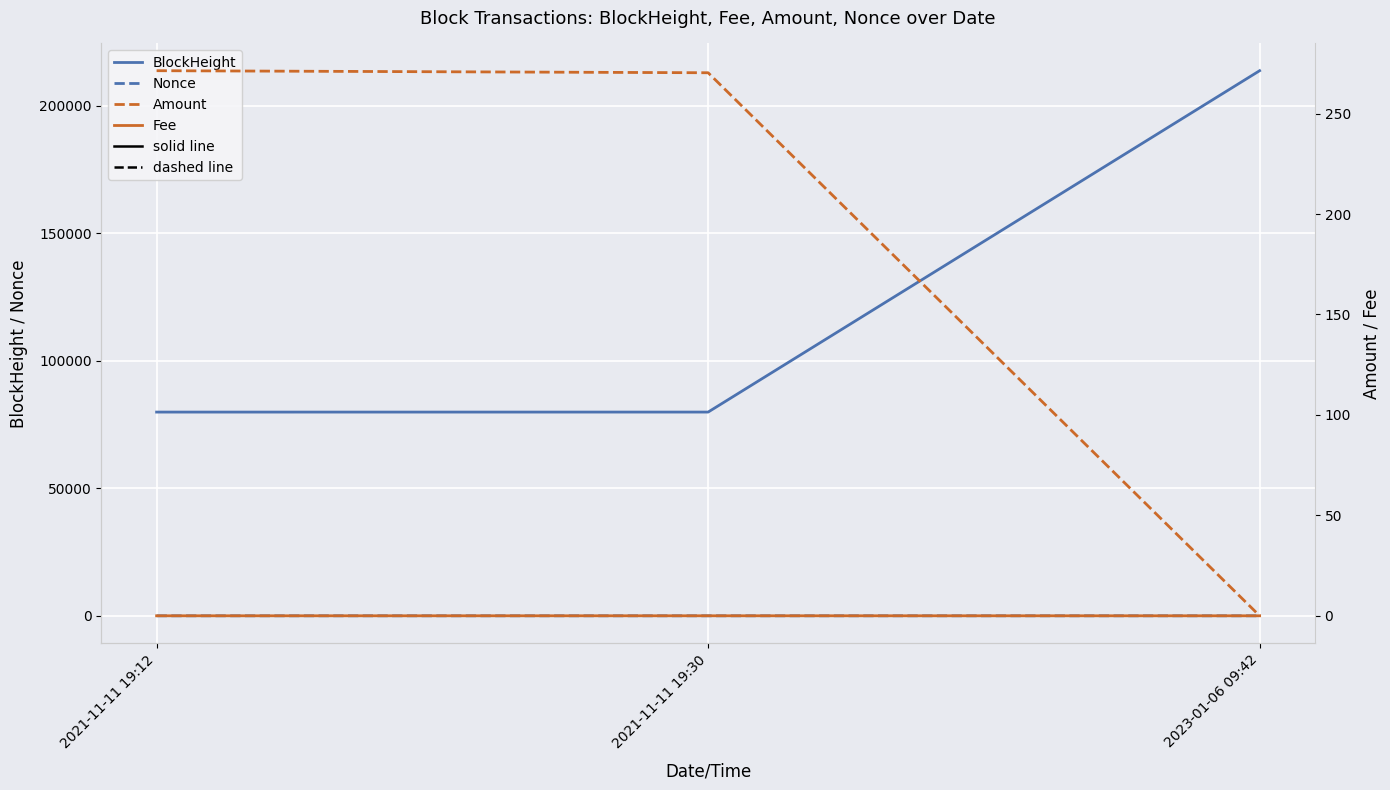

Reading left to right, transcribe all the data shown in this chart.

BlockHeight: 2021-11-11 19:12=79869.0	2021-11-11 19:30=79875.0	2023-01-06 09:42=213713.0
Nonce: 2021-11-11 19:12=1.0	2021-11-11 19:30=0.0	2023-01-06 09:42=1.0
Amount: 2021-11-11 19:12=271.4	2021-11-11 19:30=270.3	2023-01-06 09:42=0.0
Fee: 2021-11-11 19:12=0.0	2021-11-11 19:30=0.0	2023-01-06 09:42=0.0